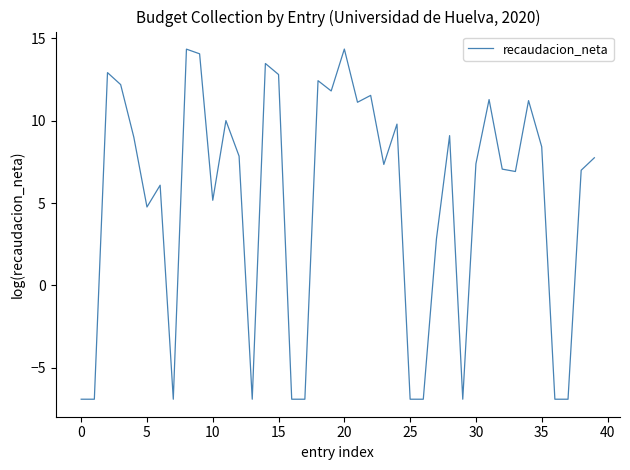

What is the greatest value displayed?

14.4